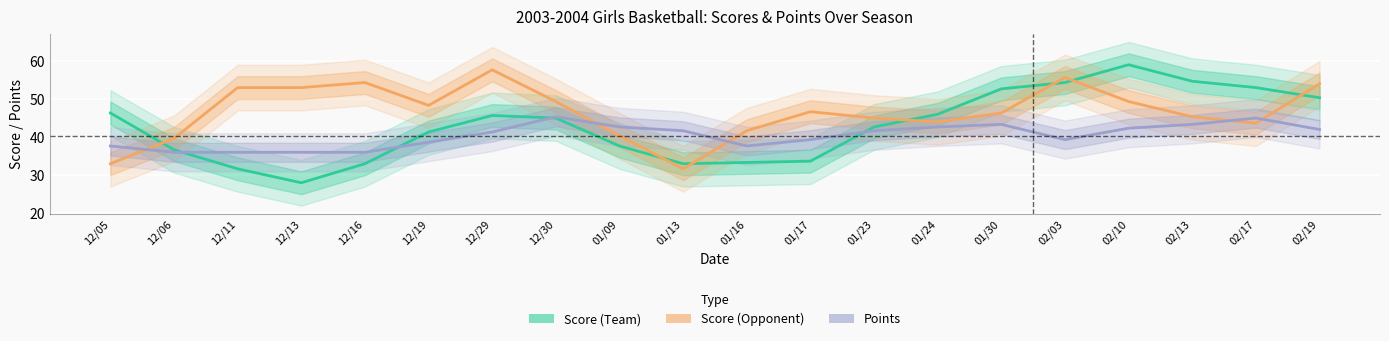

What is the label of the 2nd point from the left?

12/06